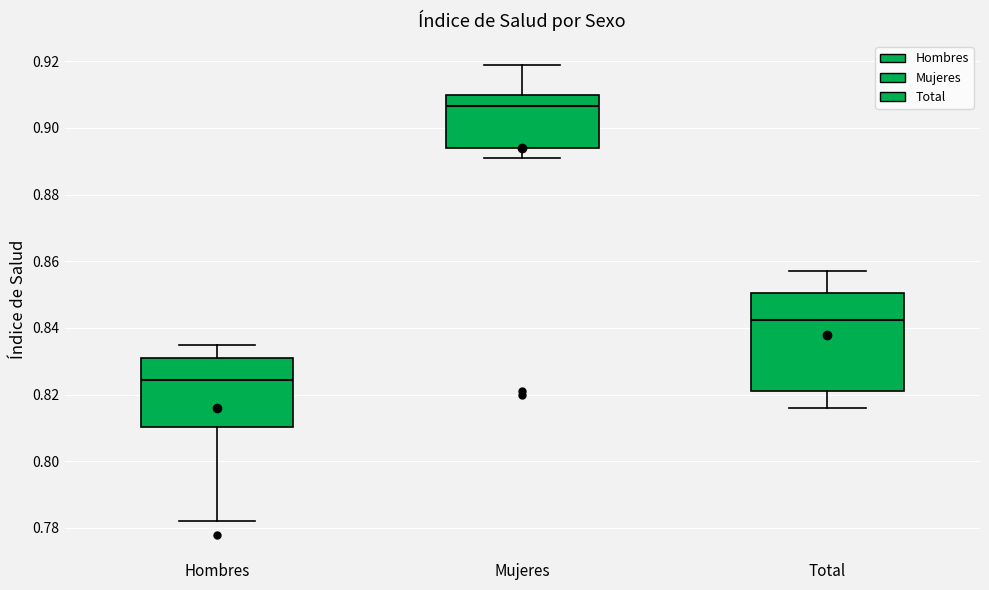

Which box is the tallest, from its lower edge to its upper edge?

Total